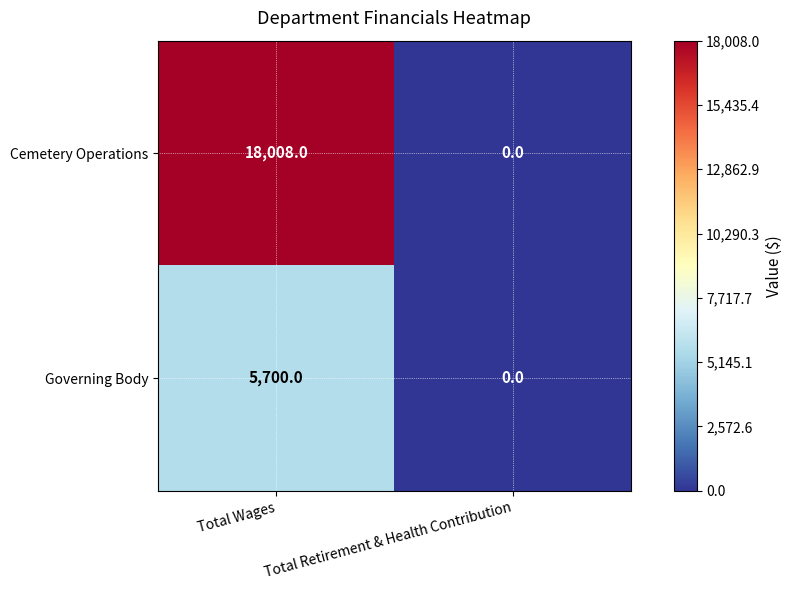

Which series has the largest range (max minus min)?

Cemetery Operations